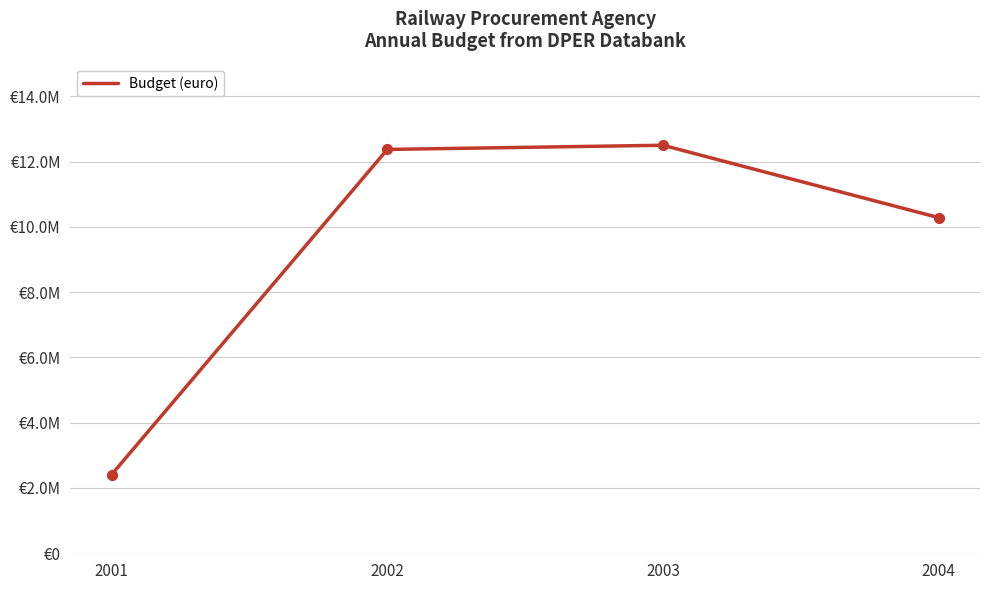

Is this an area chart (filled region under the line)?

No